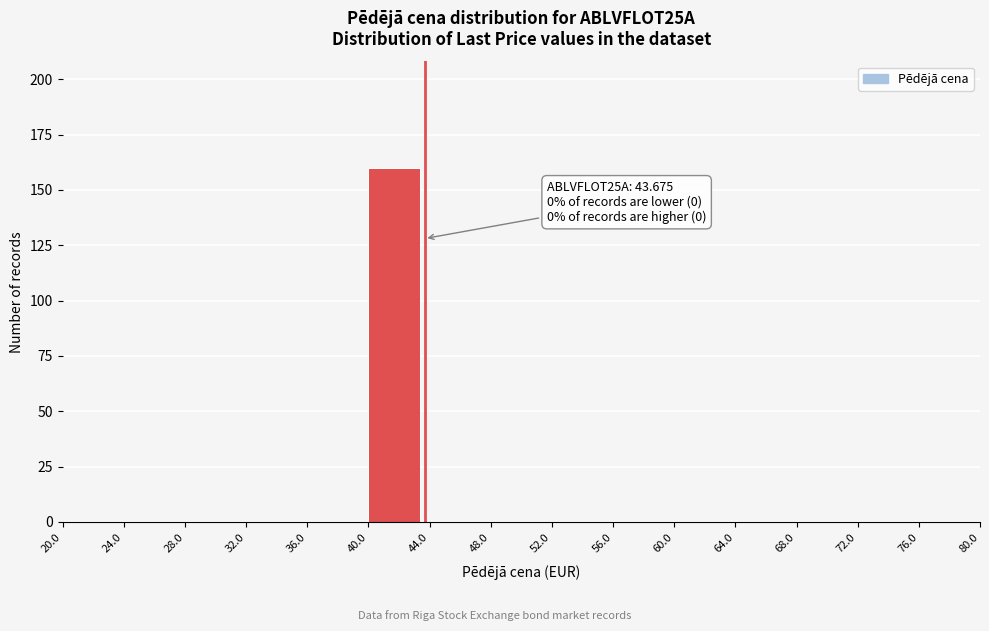

Over which range of the x-axis is the bar tallest?

40.0 to 44.0